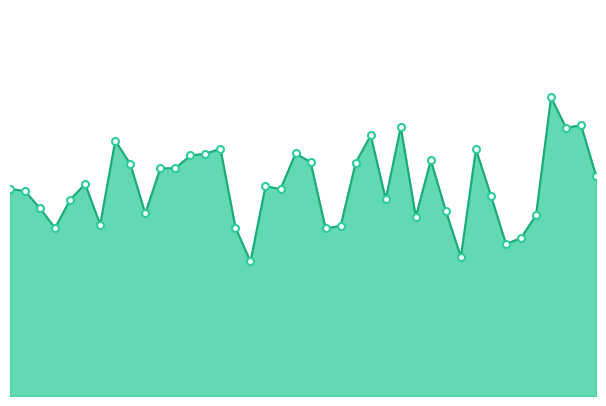

List the labels in order of value, smallest first.

16, 30, 33, 34, 21, 3, 15, 22, 6, 27, 35, 9, 29, 2, 4, 25, 32, 1, 18, 0, 17, 5, 39, 10, 11, 8, 23, 20, 28, 12, 13, 19, 31, 14, 7, 24, 37, 26, 38, 36